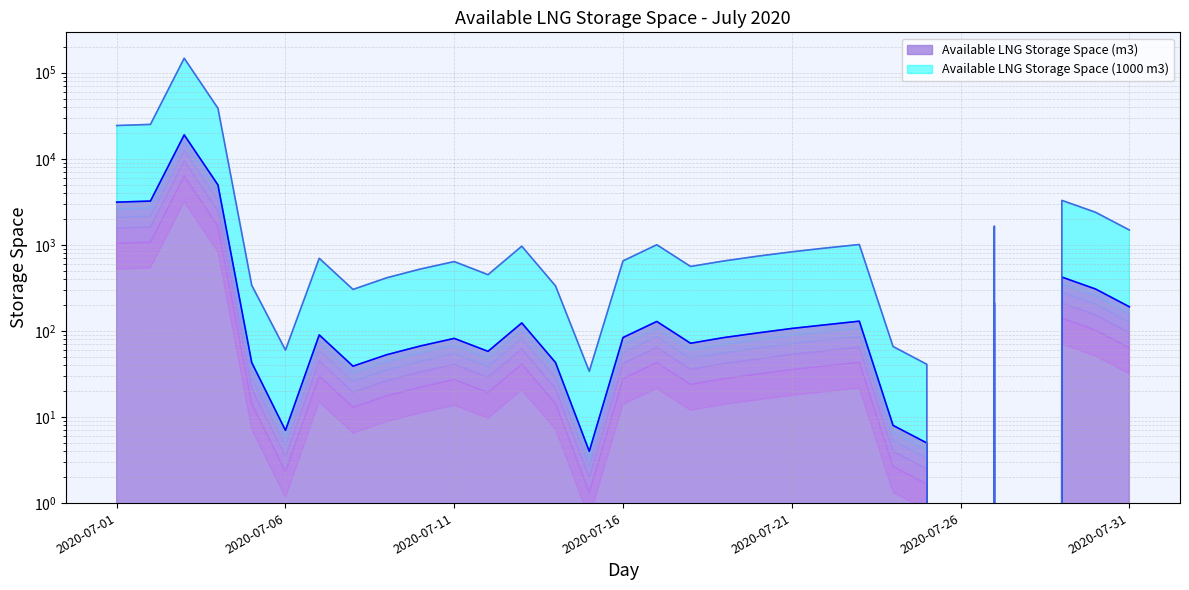

At 2020-07-04, list the series in order from largest to smallest.

Available LNG Storage Space (1000 m3), Available LNG Storage Space (m3)